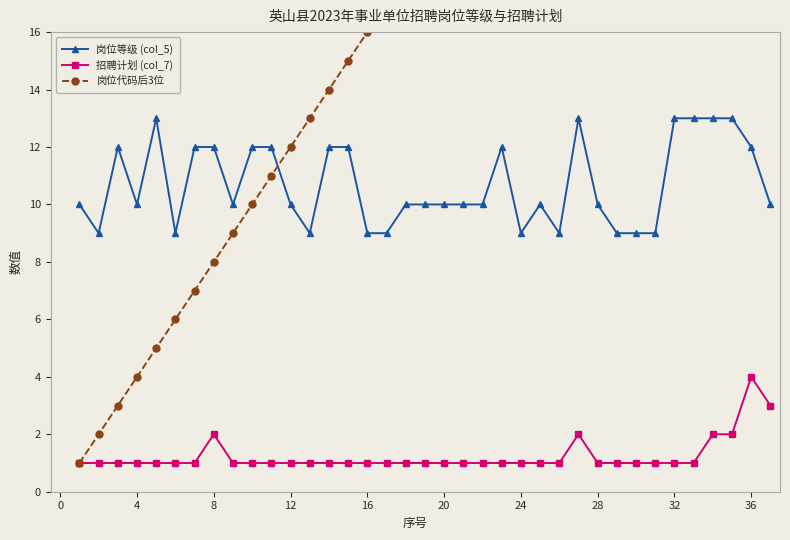

What is the difference between the maximum and minimum values in the 岗位等级 (col_5) series?

4